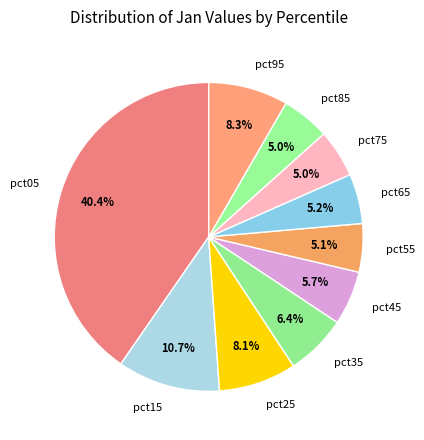

To the nearest percent, what is the average slice percentage?

10%